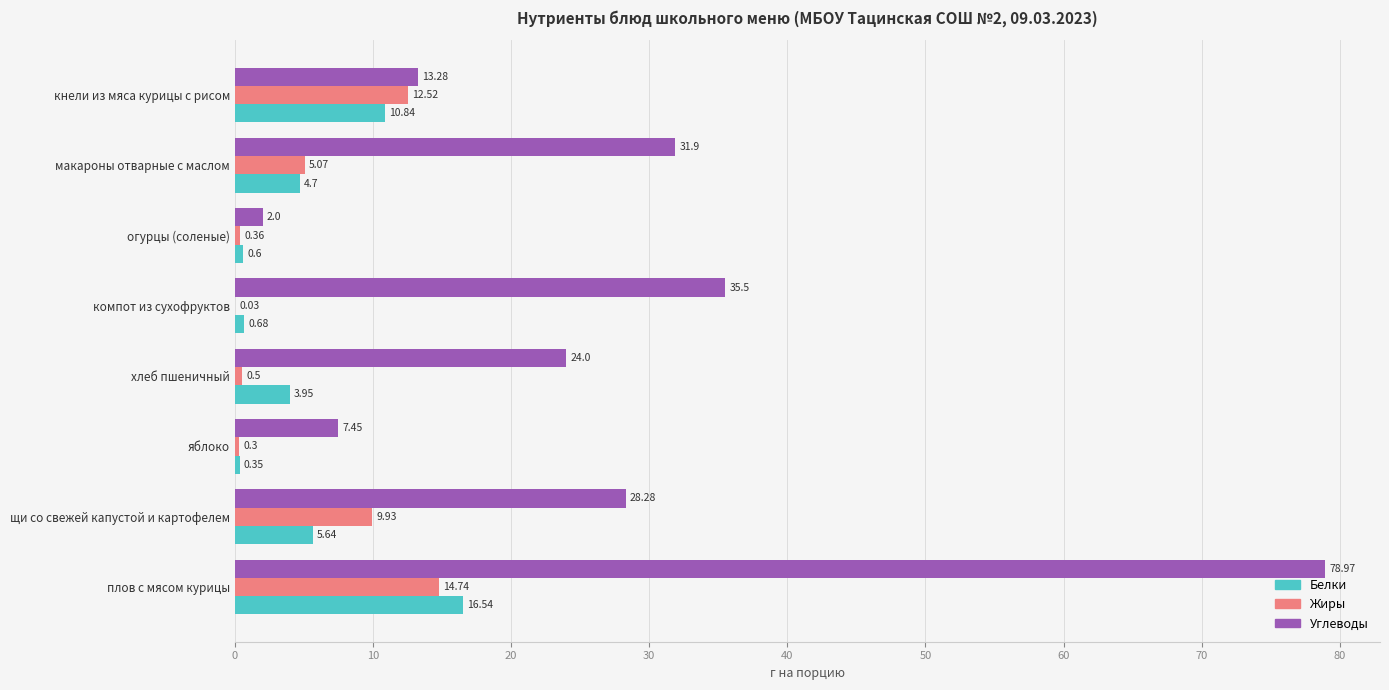

Which label corresponds to the largest value in the chart?

плов с мясом курицы